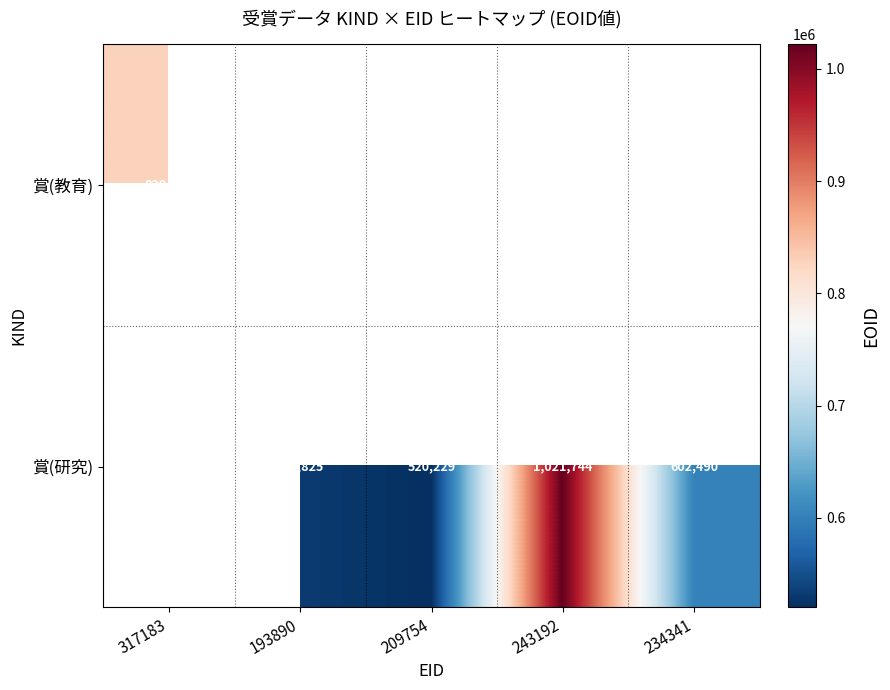

What is the difference between the 賞(研究) values at 209754 and 243192?

501515